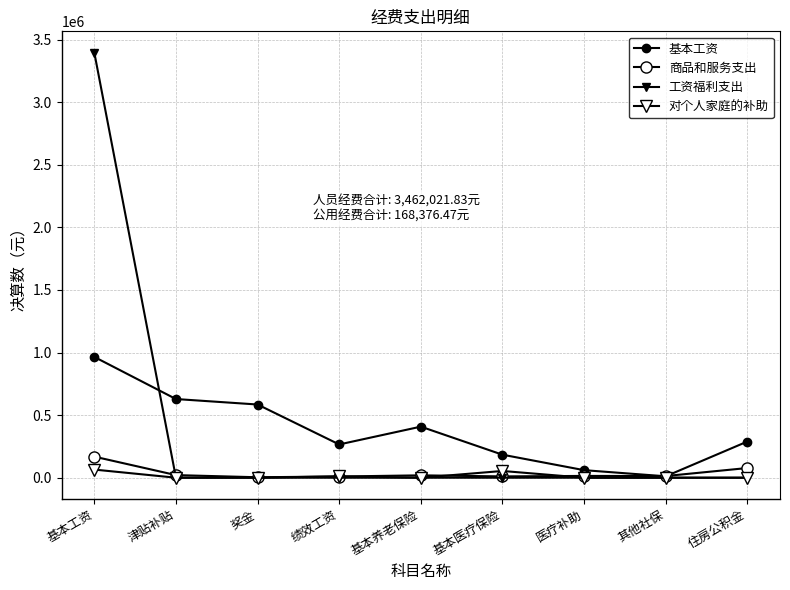

Is this an area chart (filled region under the line)?

No